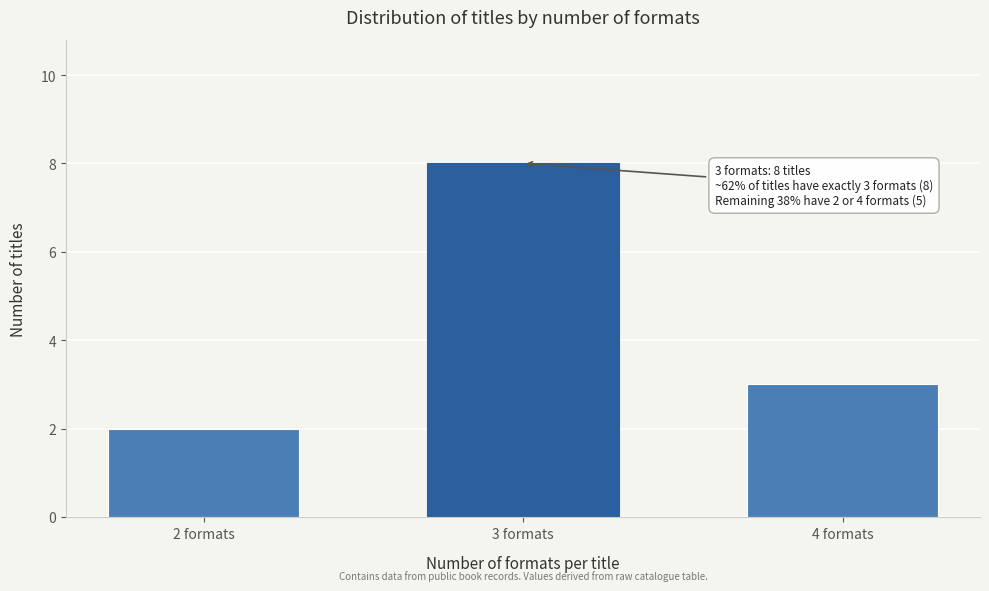

Reading left to right, what are all the values shown in this chart?

2 formats=2	3 formats=8	4 formats=3